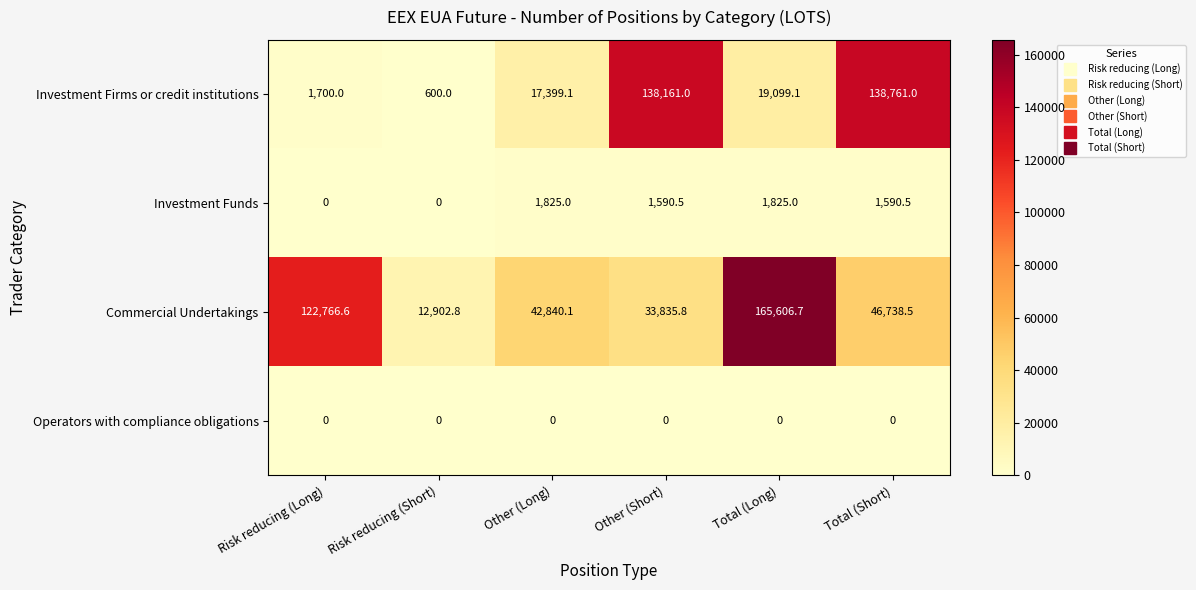

List the labels in order of Commercial Undertakings value, smallest first.

Risk reducing (Short), Other (Short), Other (Long), Total (Short), Risk reducing (Long), Total (Long)